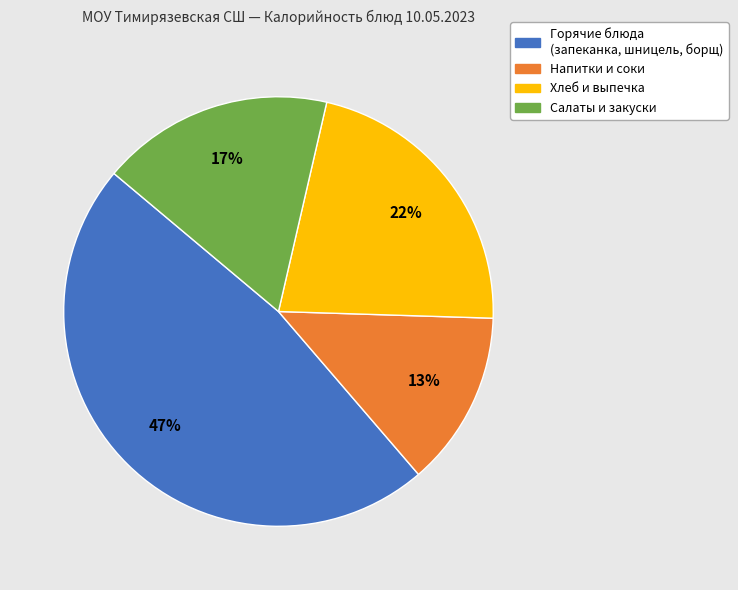

Which has a higher value, Горячие блюда (запеканка, шницель, борщ) or Хлеб и выпечка?

Горячие блюда (запеканка, шницель, борщ)